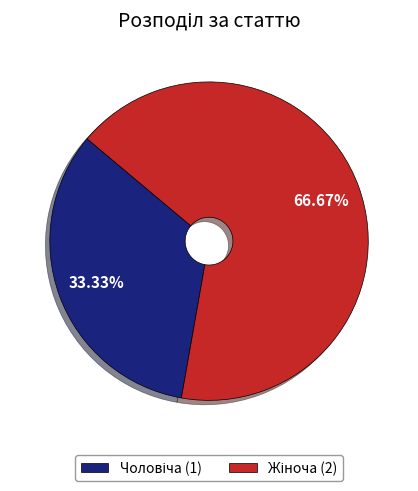

Is there a majority slice in this chart?

Yes